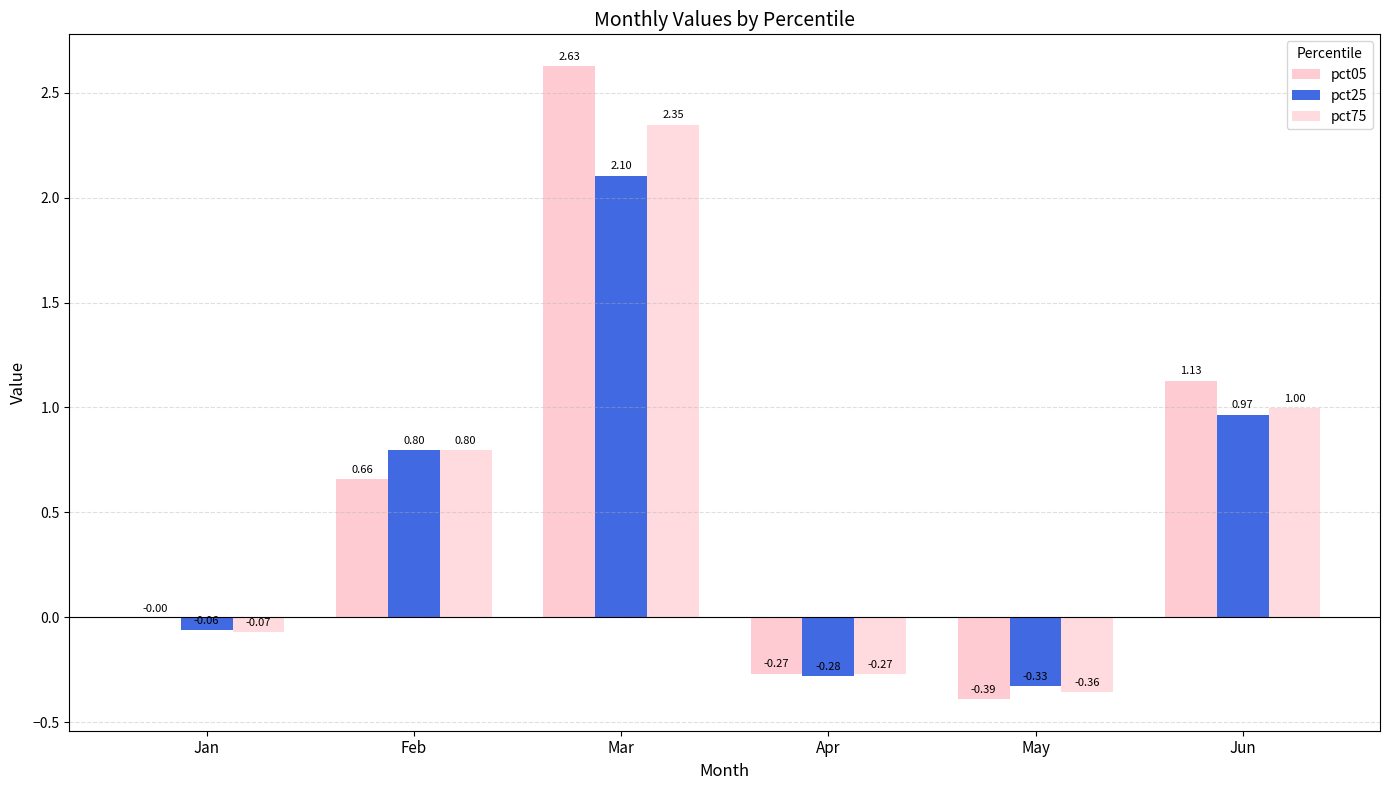

How many distinct data groups are displayed?

3